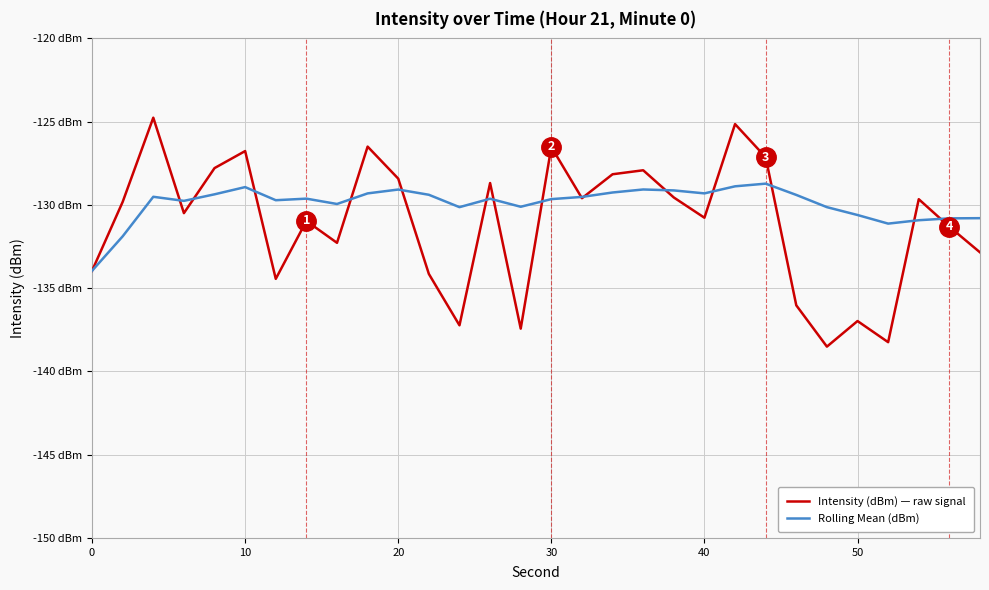

What are all the series names shown in the legend?

Intensity (dBm) — raw signal, Rolling Mean (dBm)